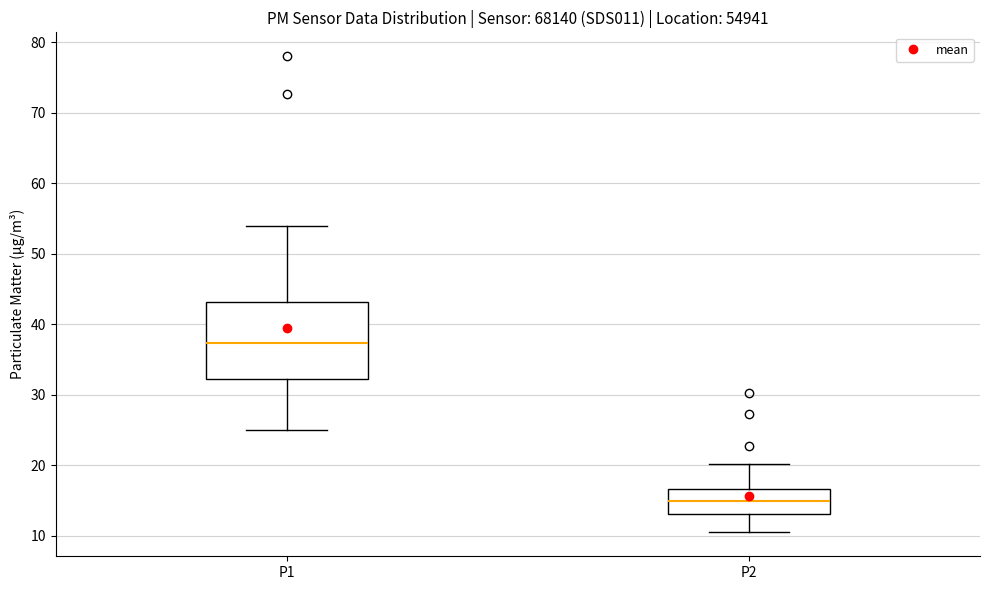

Where is the lower edge of the box for P1 on the y-axis? The values are not printed on the chart, so give them approximately, as read against the axis.

32